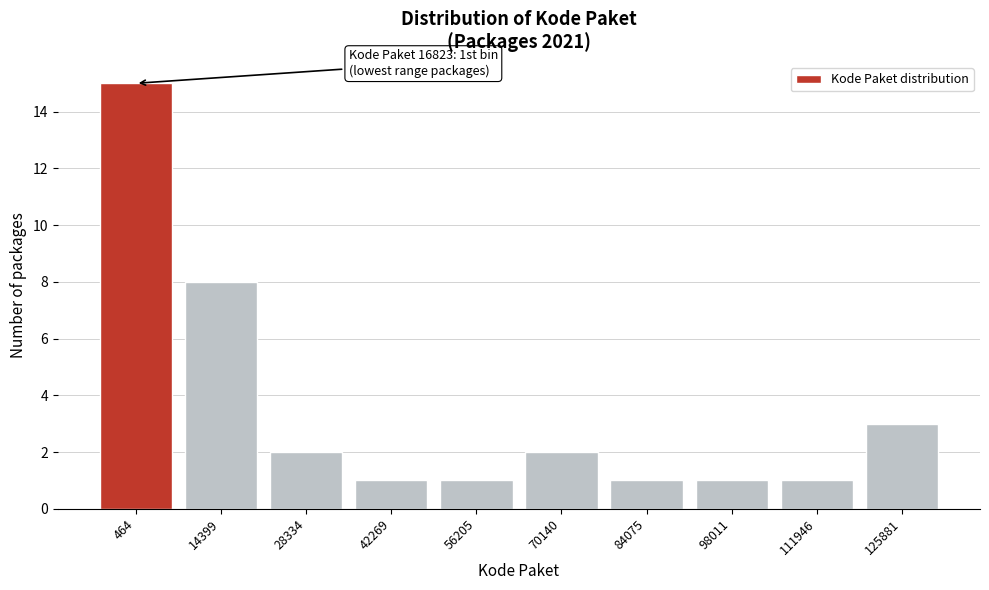

Reading left to right, transcribe all the data shown in this chart.

464=15	14399=8	28334=2	42269=1	56205=1	70140=2	84075=1	98011=1	111946=1	125881=3